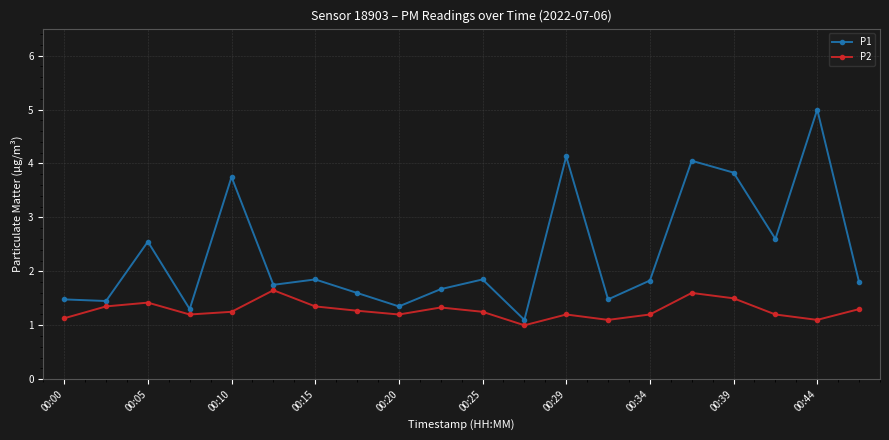

Which series has the widest spread of values?

P1